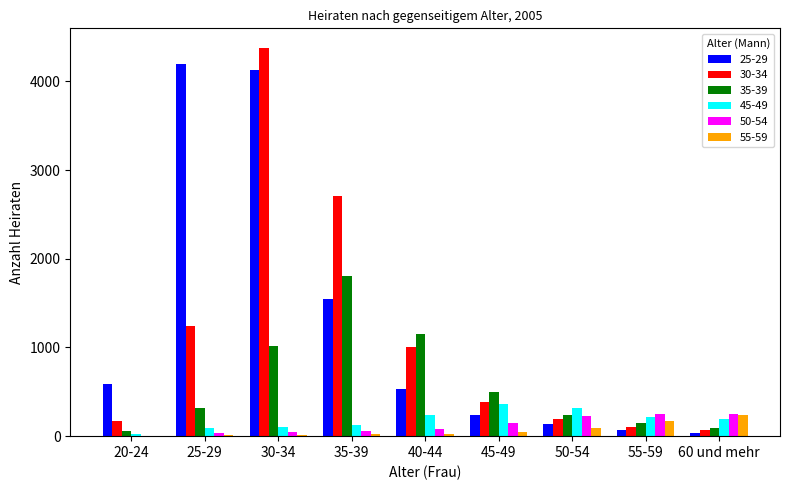

What is the difference between the 55-59 values at 60 und mehr and 40-44?

208